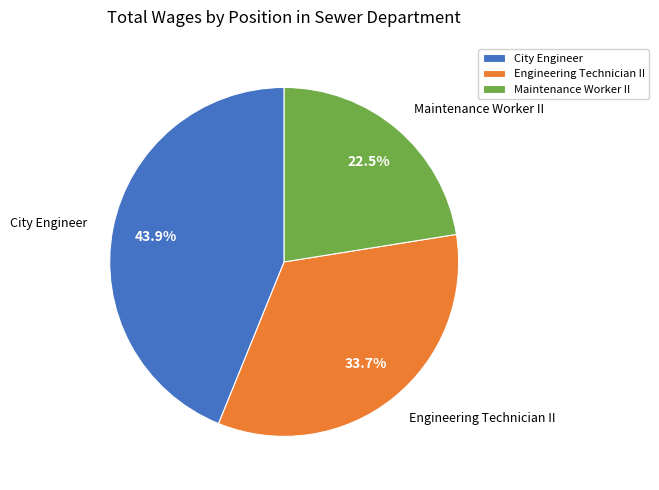

Combined, do Maintenance Worker II and Engineering Technician II account for over 50%?

Yes